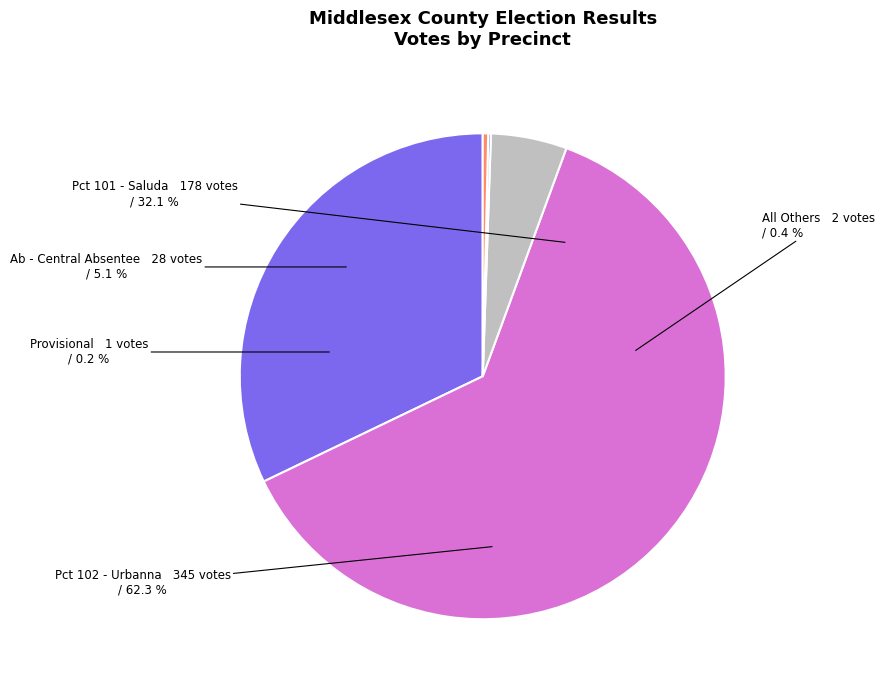

Which slice is the smallest?

Provisional
Mansfield 1